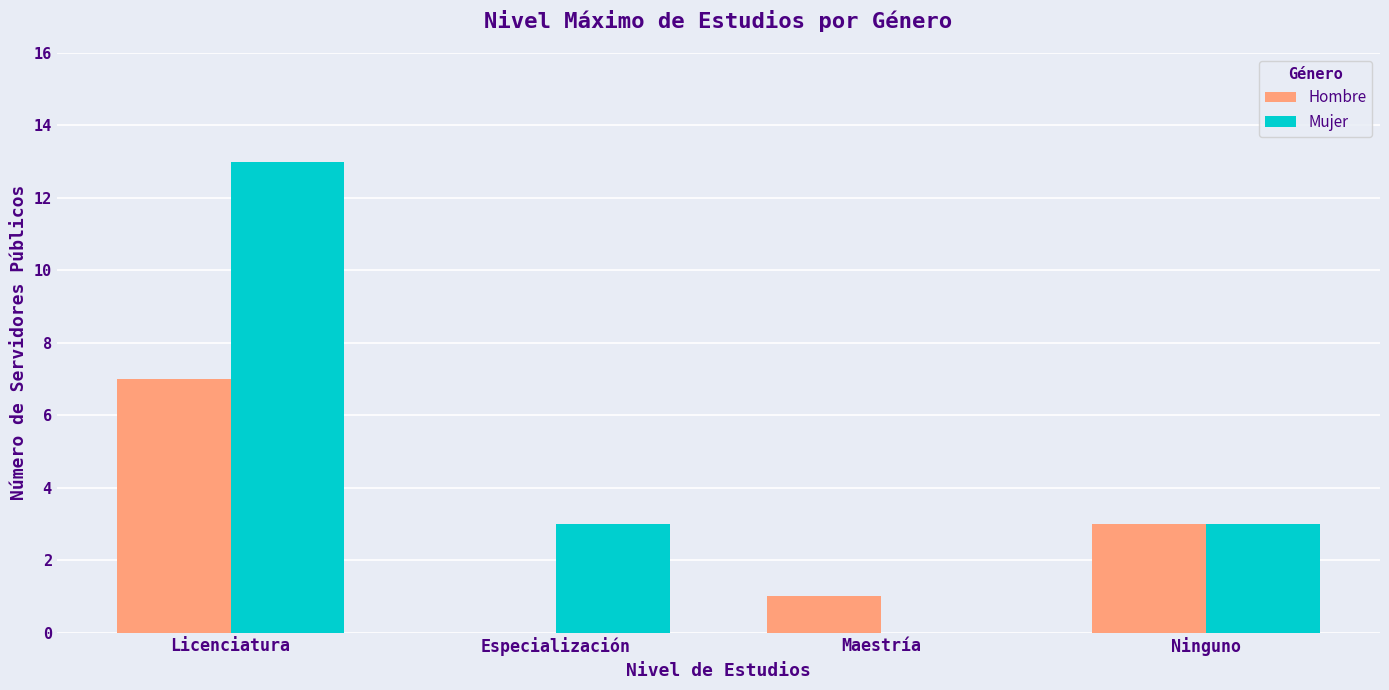

Which category has the highest value across all series?

Licenciatura